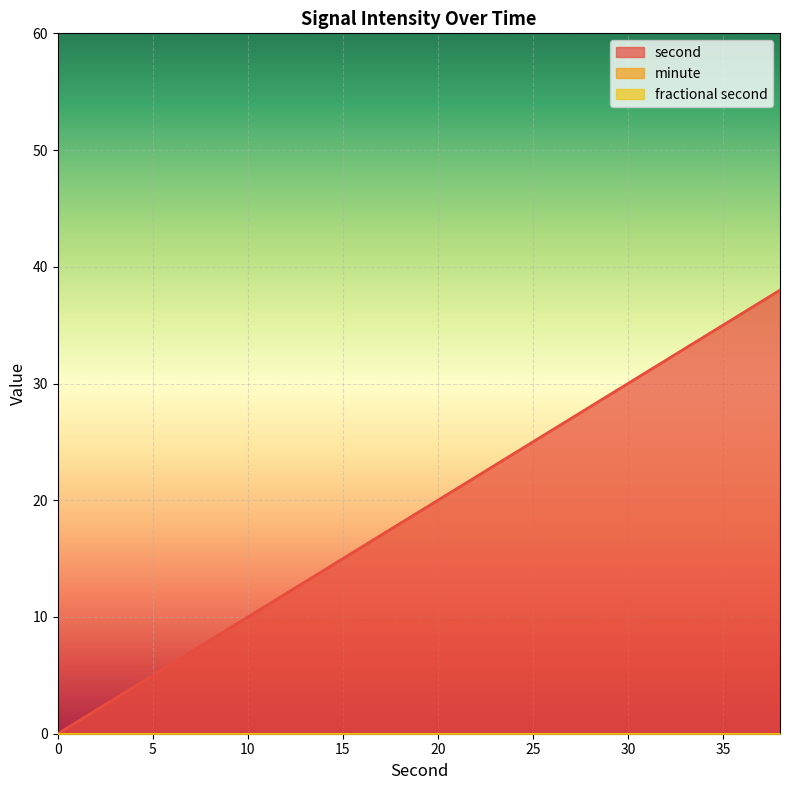

Count the number of categories in the chart.

20